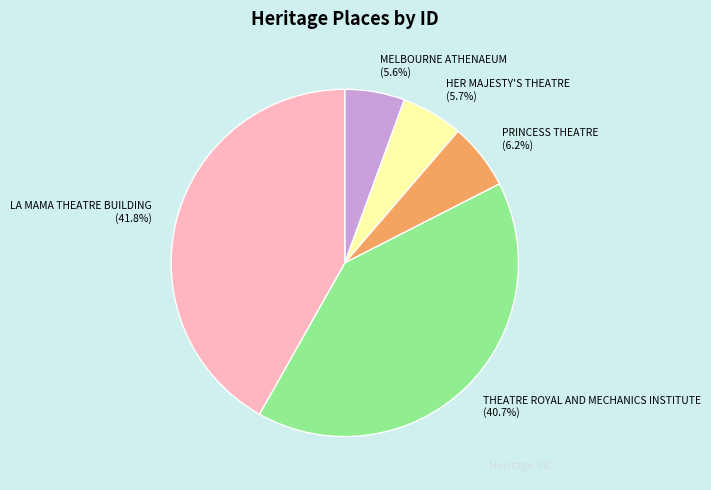

Does any single category account for the majority?

No